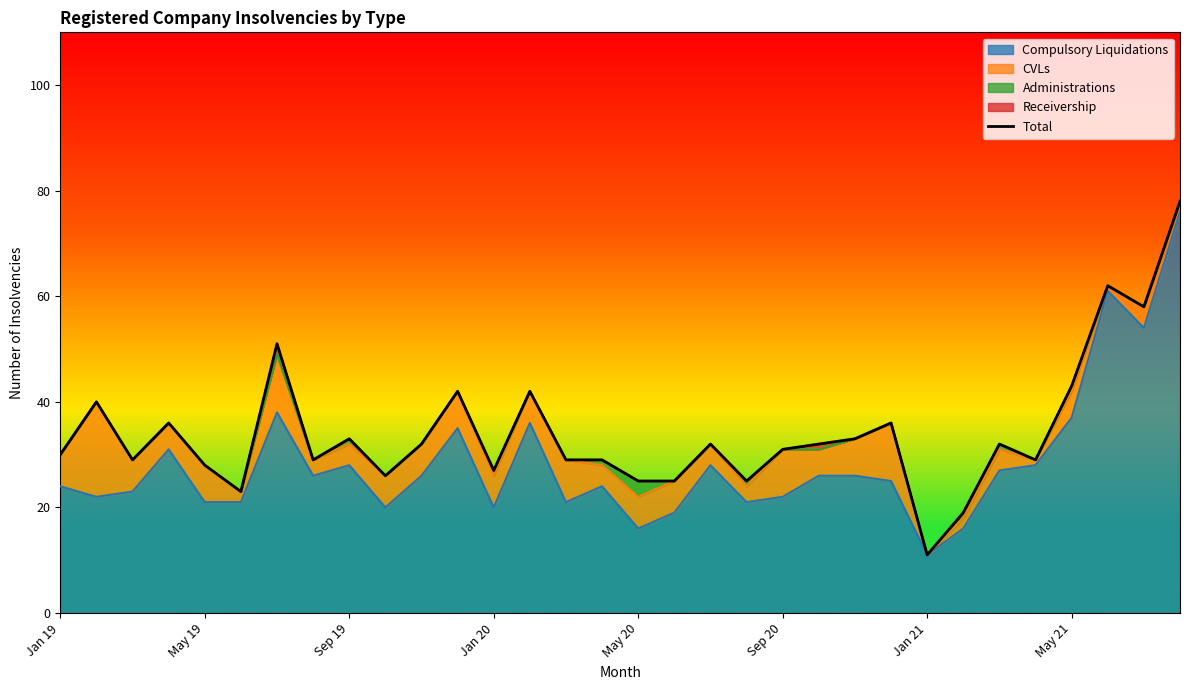

What is the maximum value for Compulsory Liquidations?

76